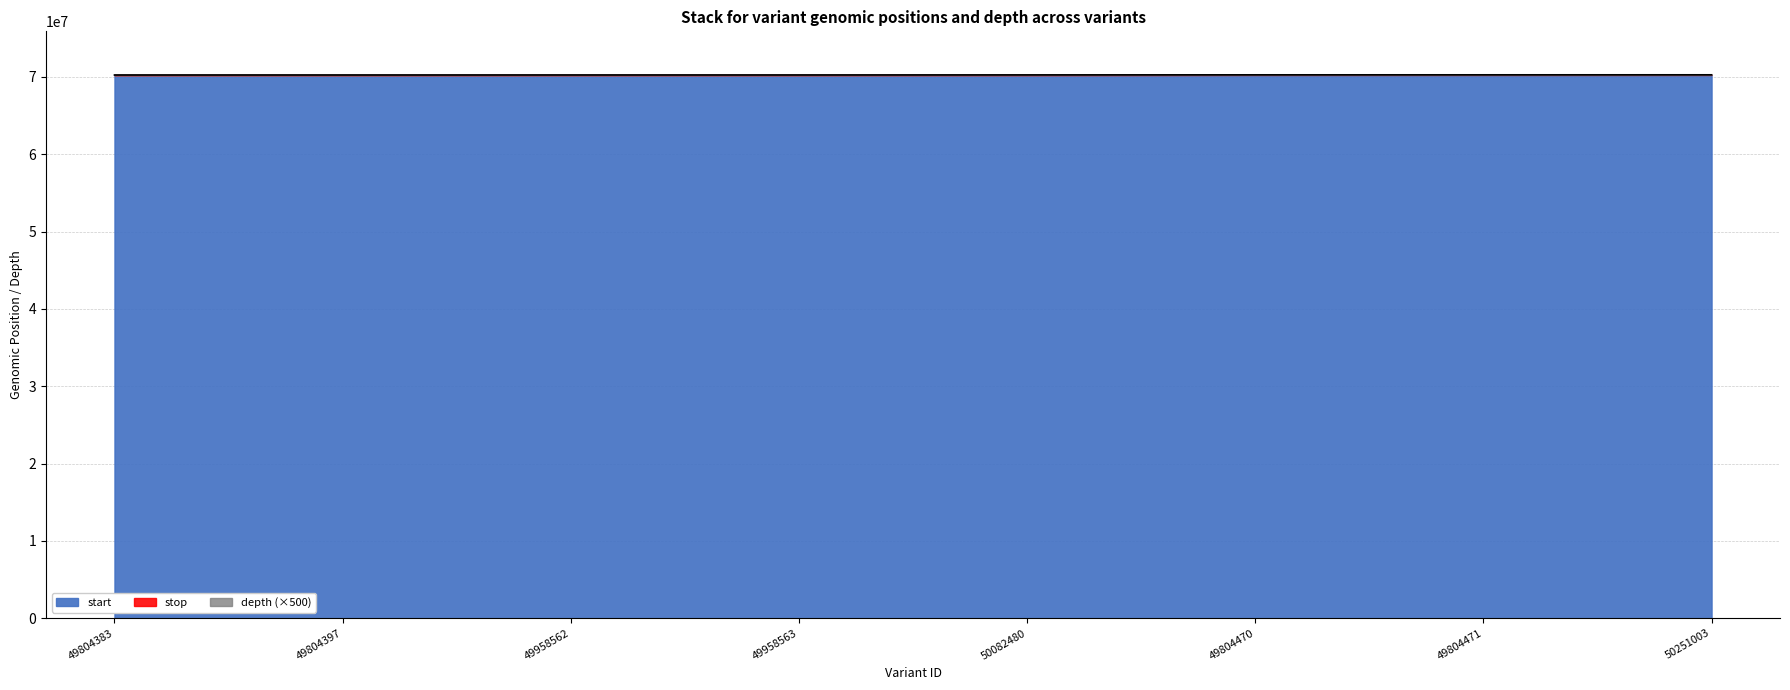

At how many categories does at least one series exceed 70232780?

8